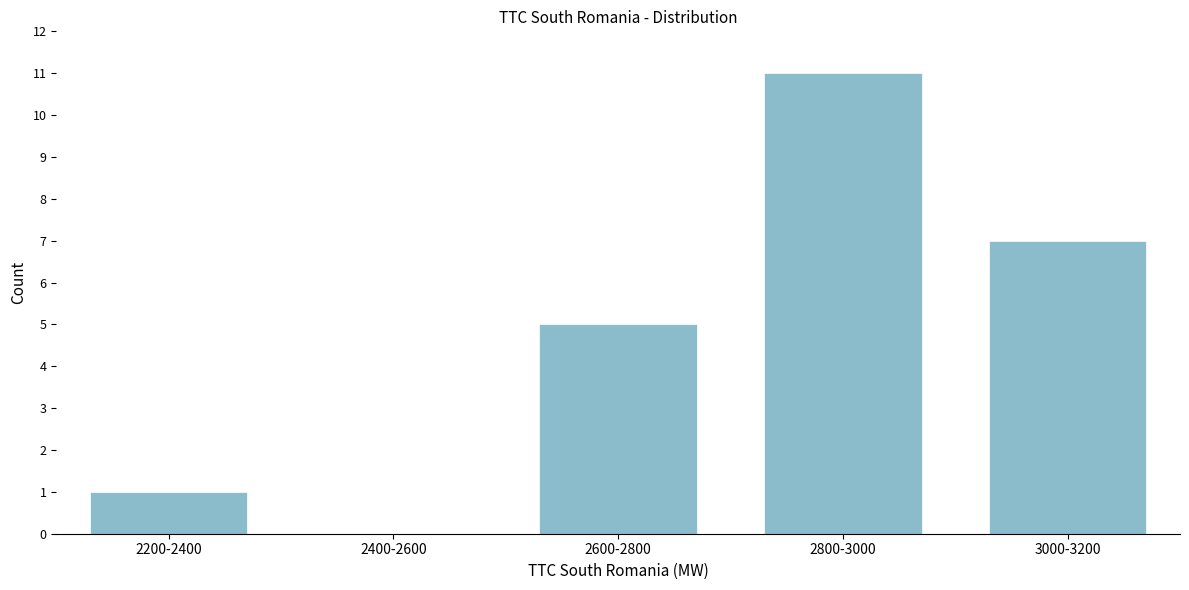

Reading right to left, transcribe all the data shown in this chart.

3000-3200=7	2800-3000=11	2600-2800=5	2400-2600=0	2200-2400=1